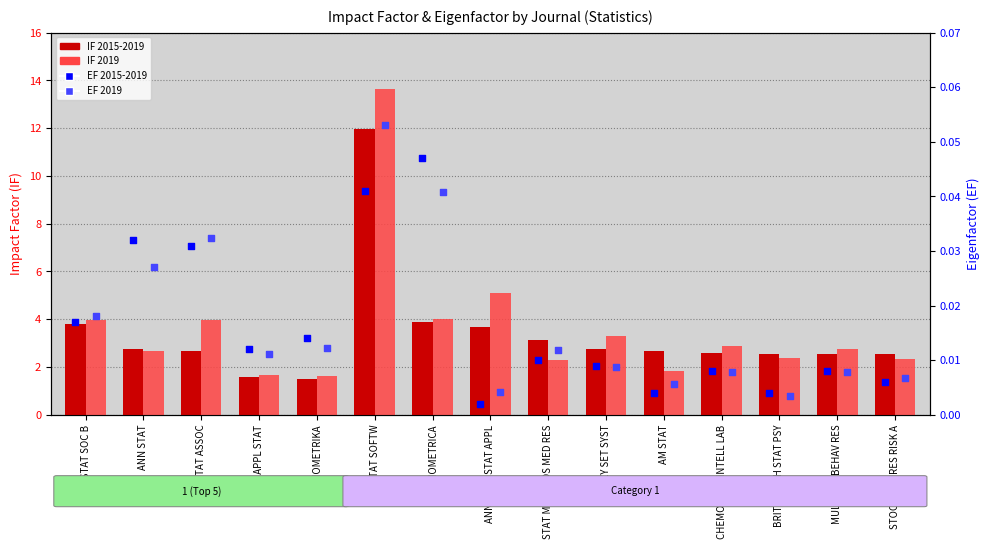

At which category is the sum across all series the highest?

J STAT SOFTW